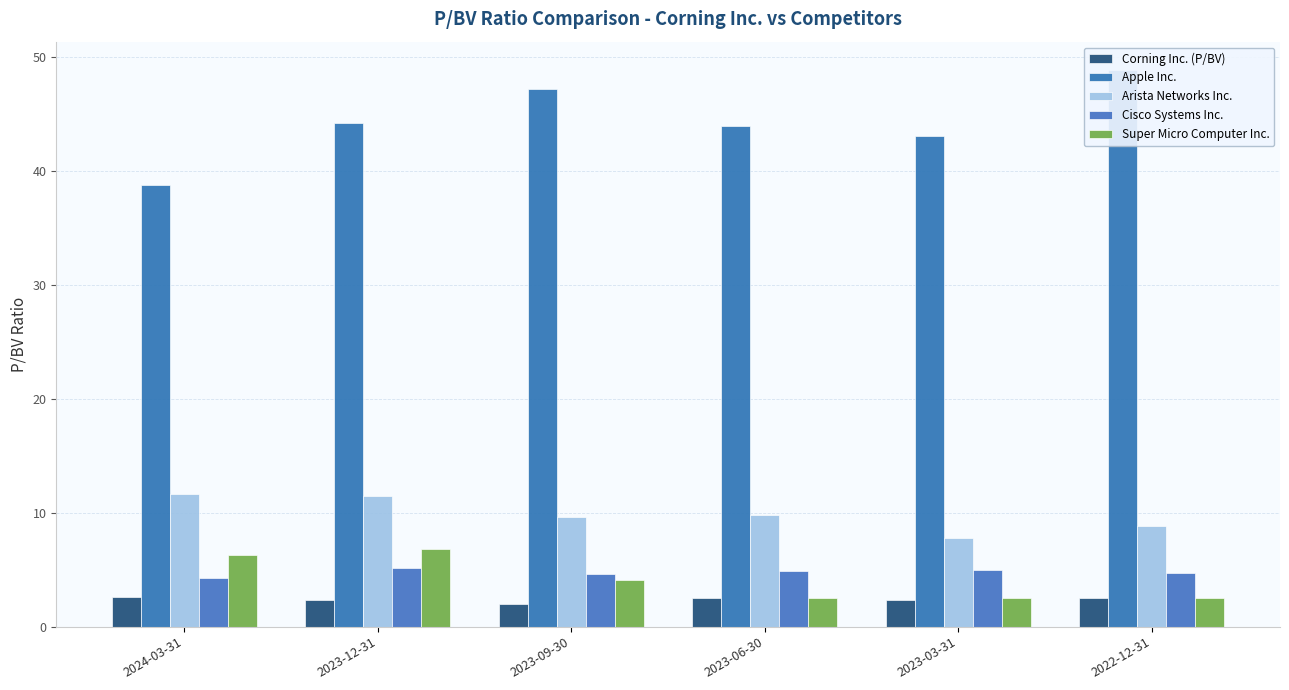

What position from the left is 2023-06-30?

4